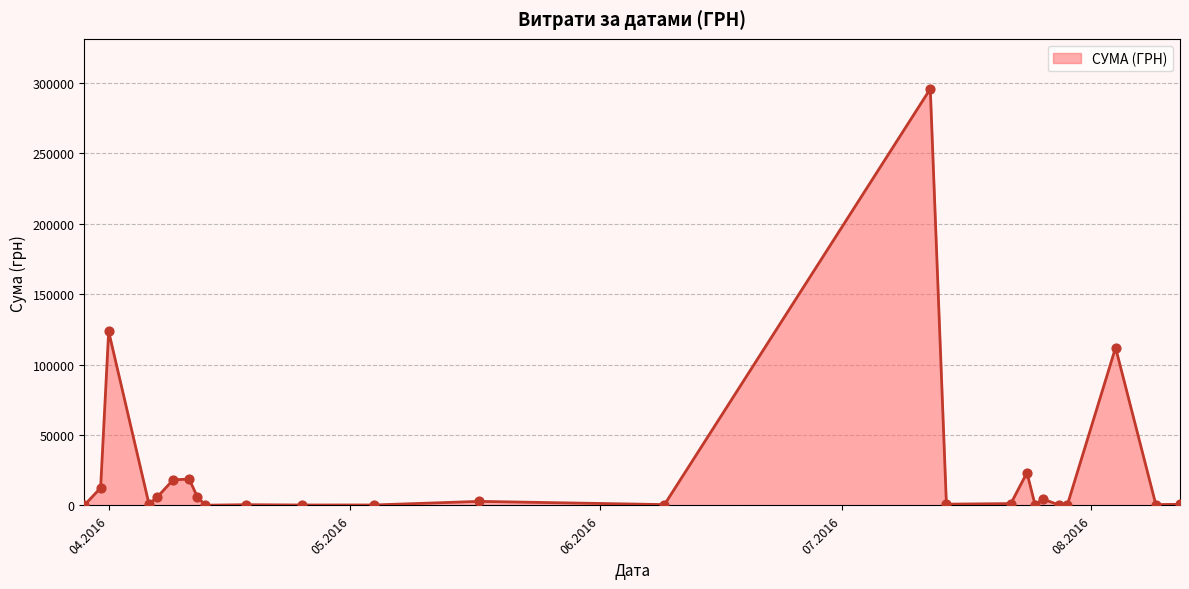

What is the greatest value displayed?

295638.6